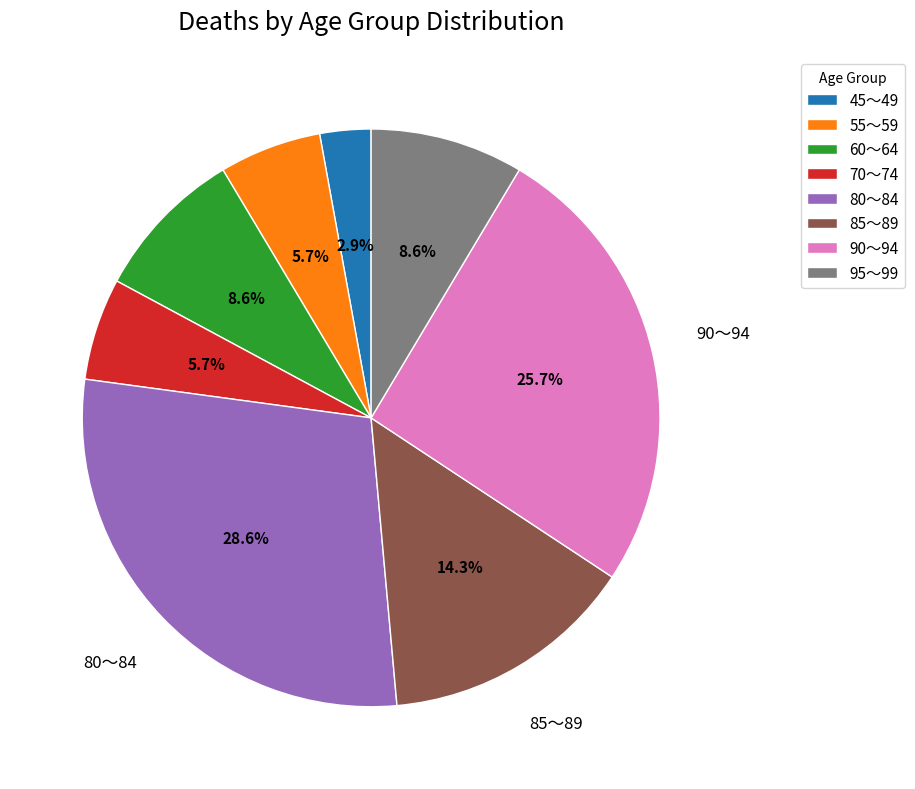

Do 45～49 and 85～89 together represent more than half of the pie?

No